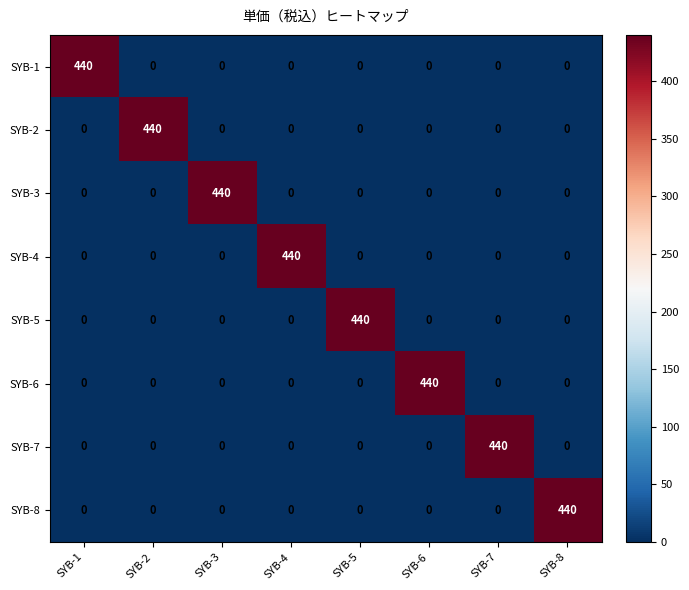

The SYB-7 series shows 741 at SYB-7. True or false?

False